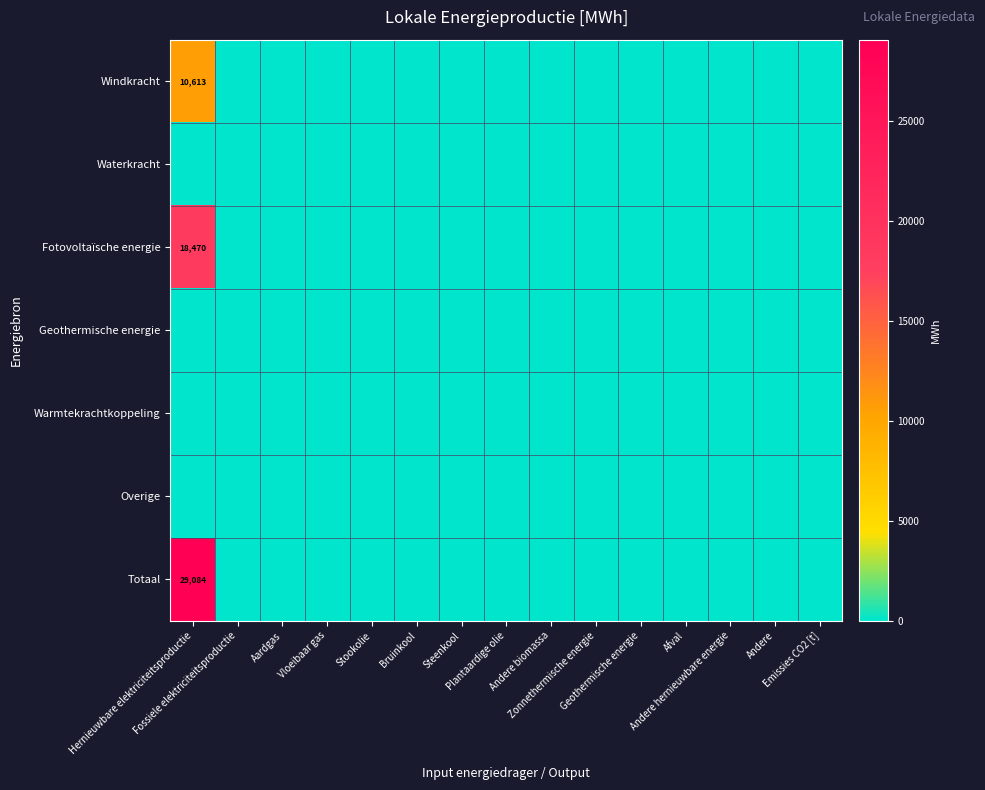

Which series has the largest total across all categories?

Totaal